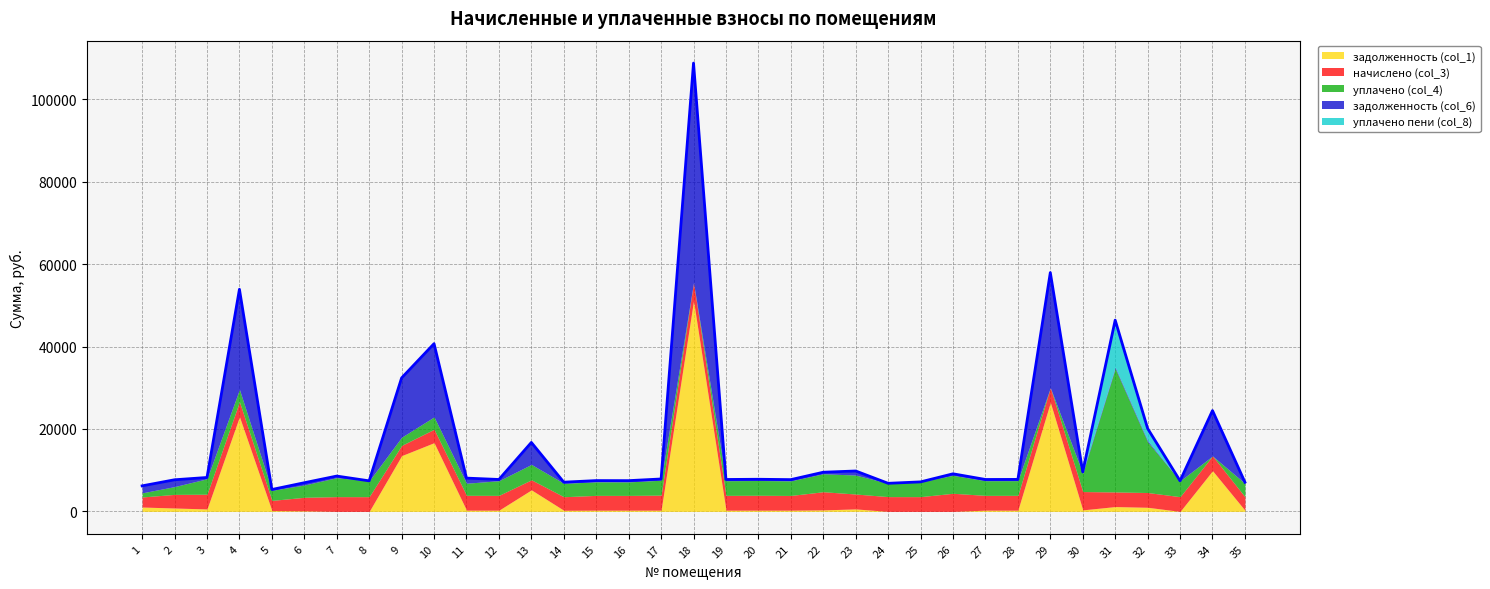

At which category is the sum across all series the highest?

18